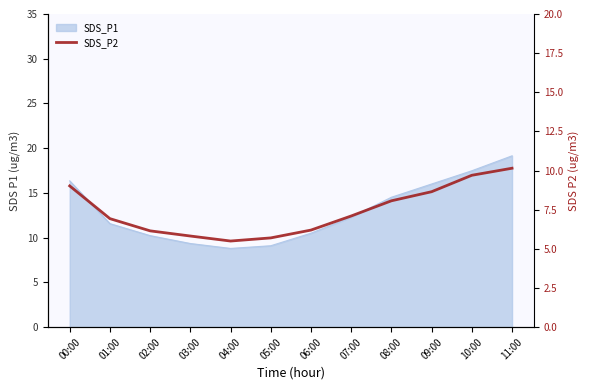

List the labels in order of value, smallest first.

04:00, 05:00, 03:00, 02:00, 06:00, 01:00, 07:00, 08:00, 09:00, 00:00, 10:00, 11:00